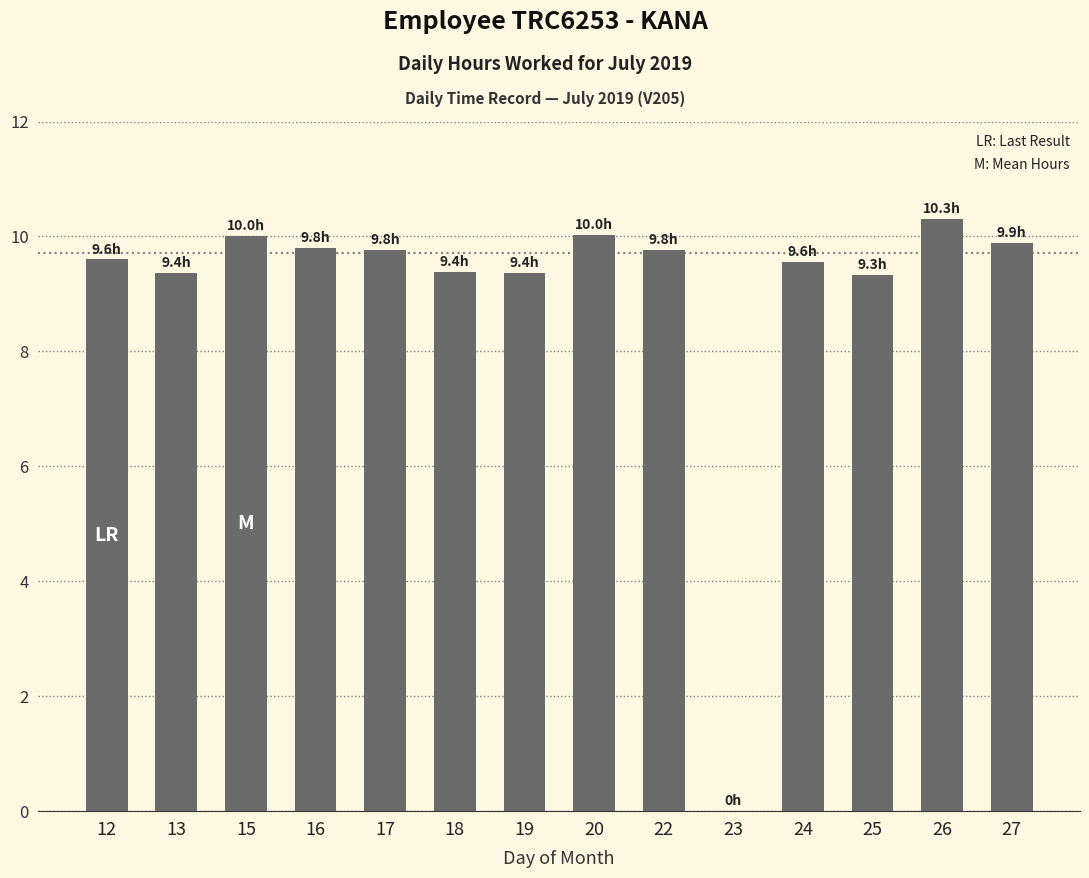

Approximately how many times larger is the value at 12 compared to 24?

1.0